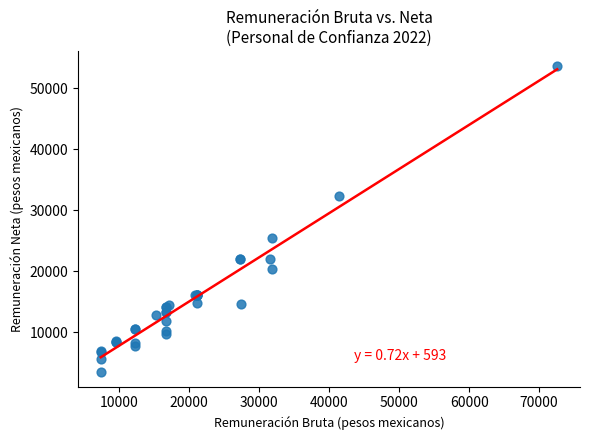

What Y value in the scatter plot is closest to 28610?

25453.4